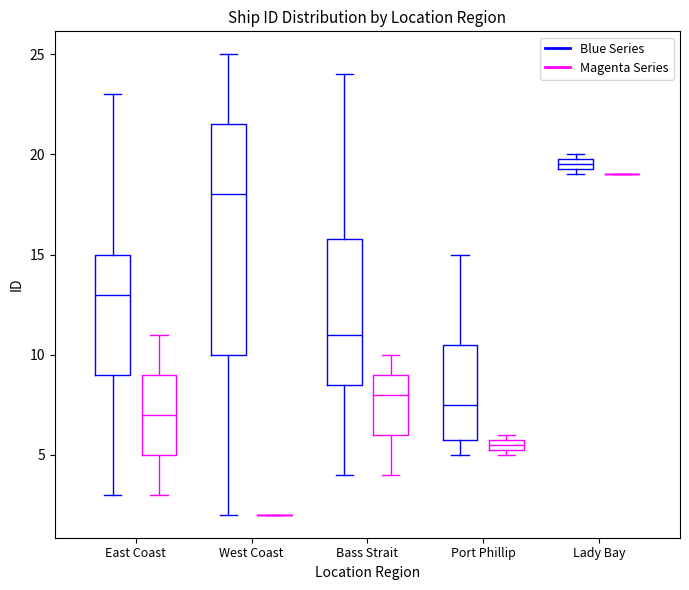

Which box is the tallest, from its lower edge to its upper edge?

West Coast (Blue Series)